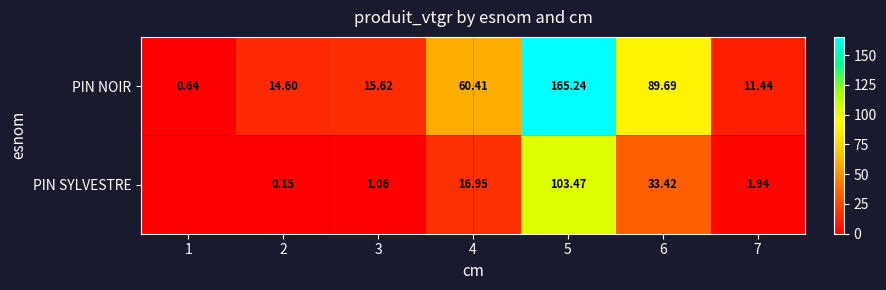

At which category is the sum across all series the highest?

5